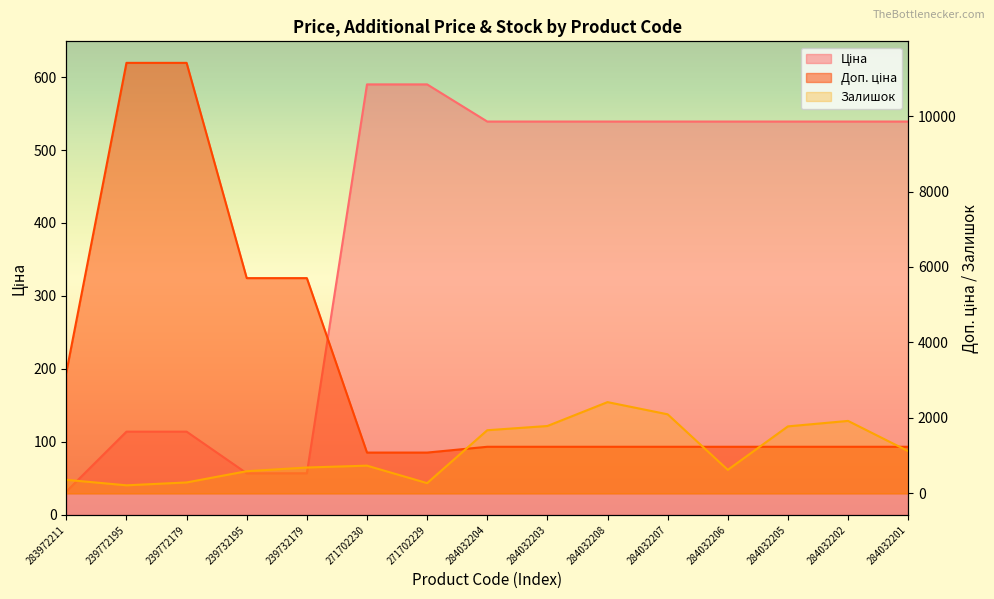

True or false: Ціна has more than 2 points higher than both neighbors.

False